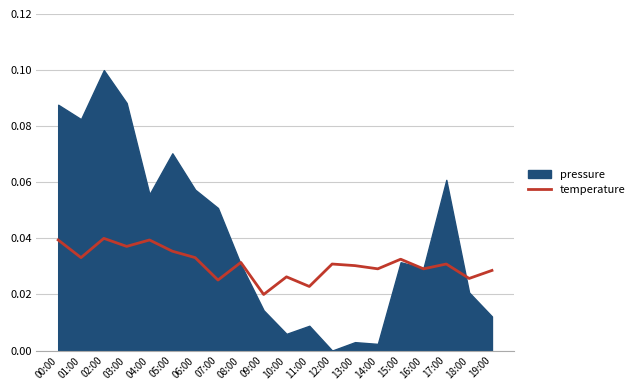

What position from the left is 18:00?

19